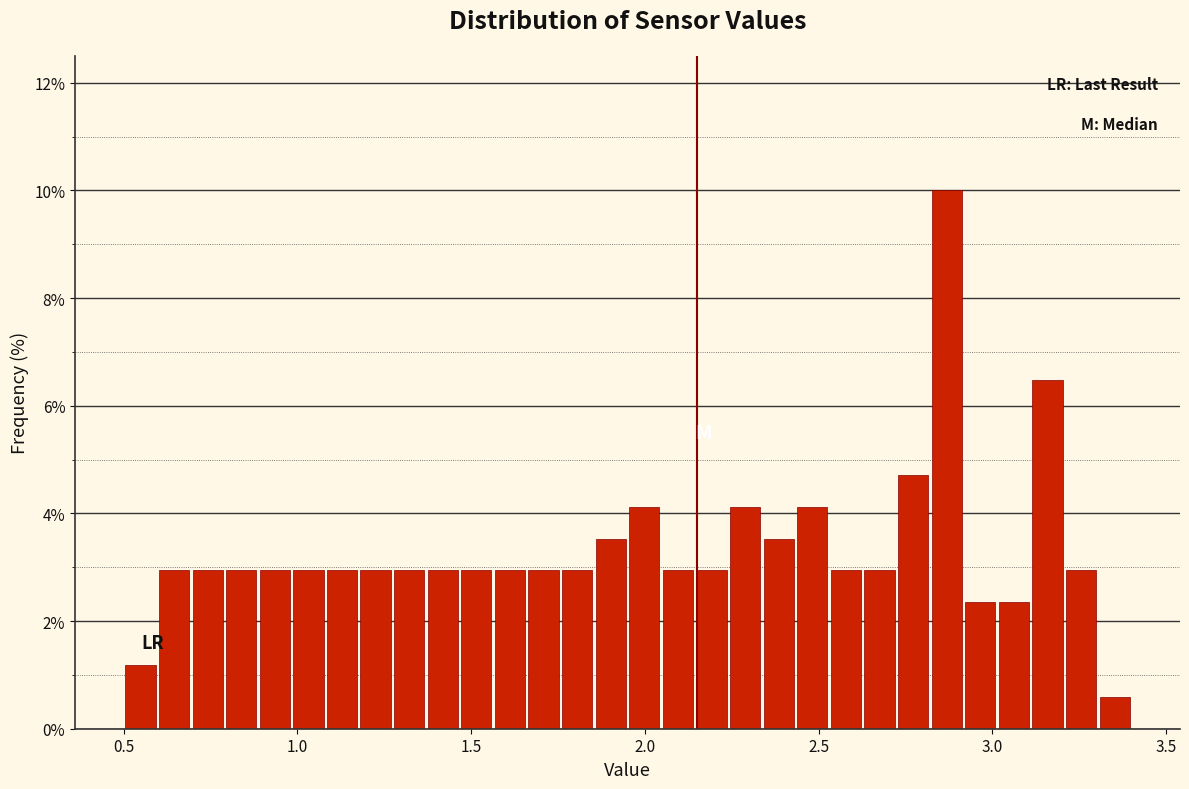

Read against the x-axis, roughly where is the centre of the tallest bar?

2.85